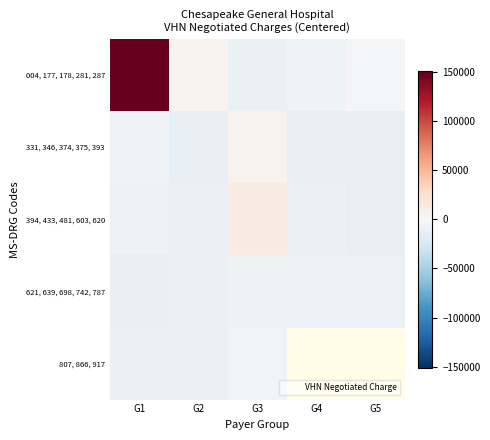

List the series in order of their peak value, lowest first.

621, 639, 698, 742, 787, 807, 866, 917, 331, 346, 374, 375, 393, 394, 433, 481, 603, 620, 004, 177, 178, 281, 287